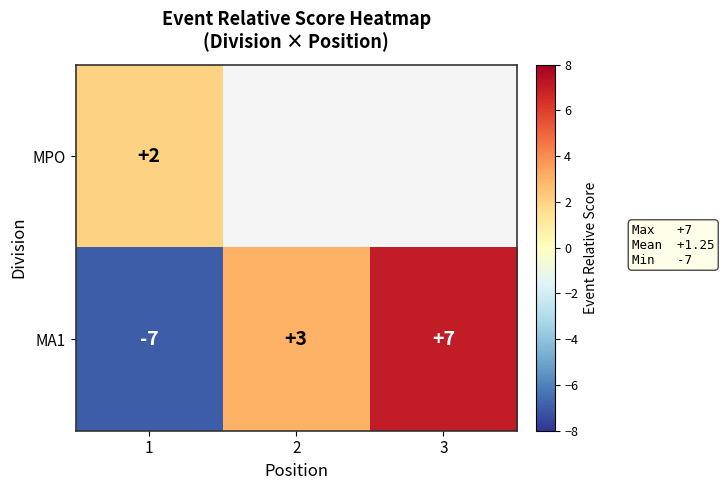

Is the value of MA1 at 2 greater than the value of MPO at 1?

Yes